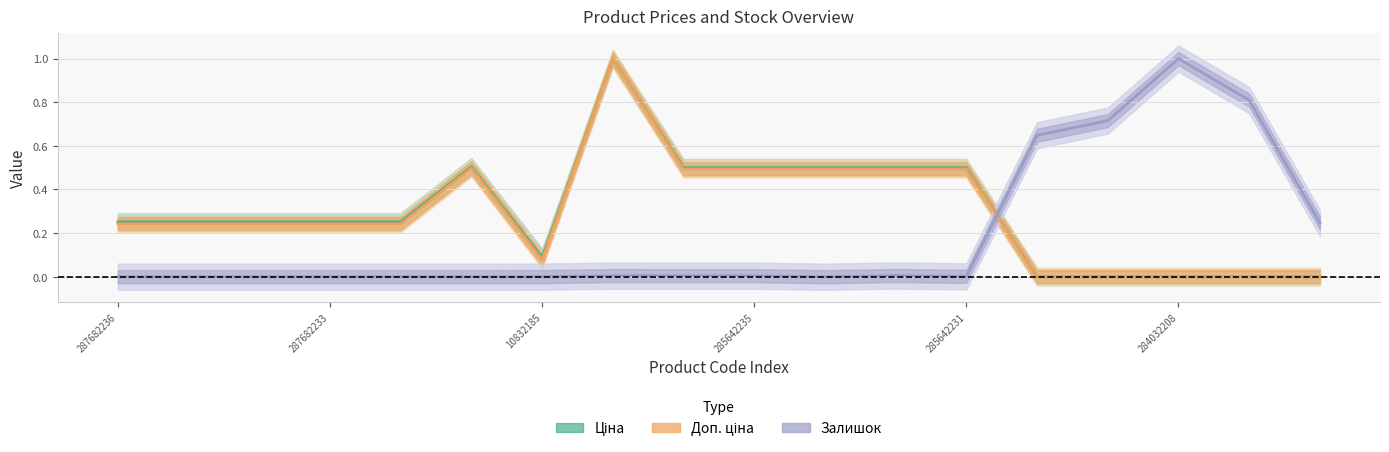

What is the difference between the maximum and second lowest values in the Залишок series?

1.0